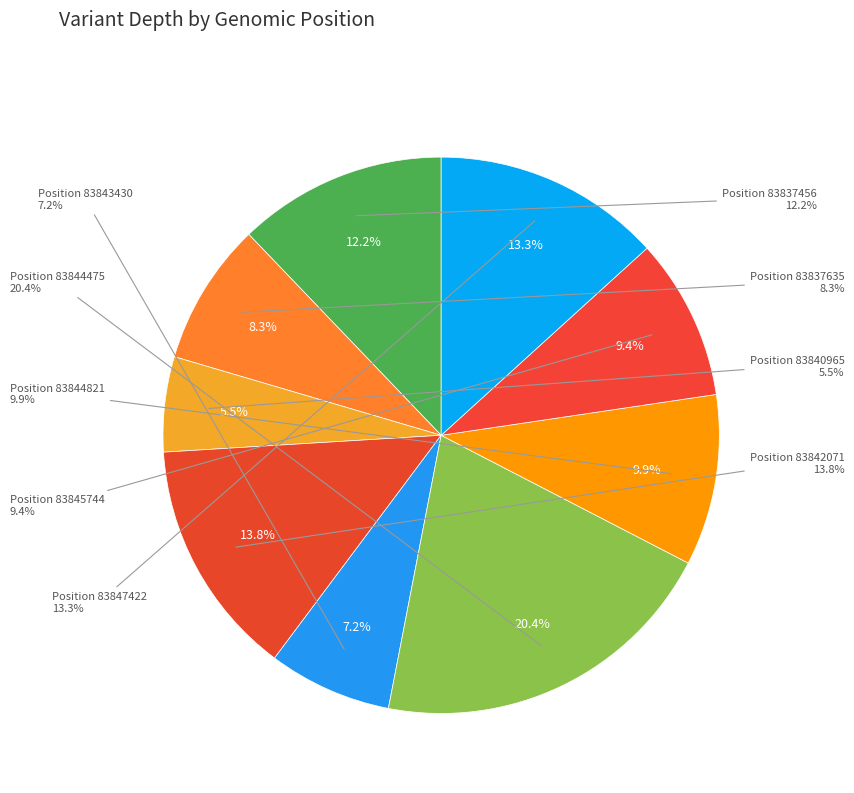

To the nearest percent, what is the difference between the 83844475 and 83837635 slice percentages?

12%